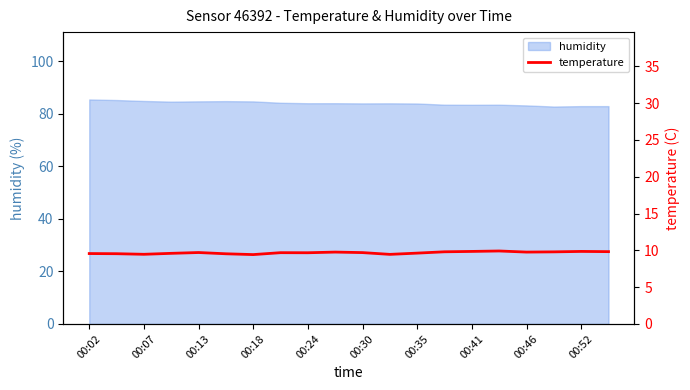

What is the minimum value shown in the chart?

9.4